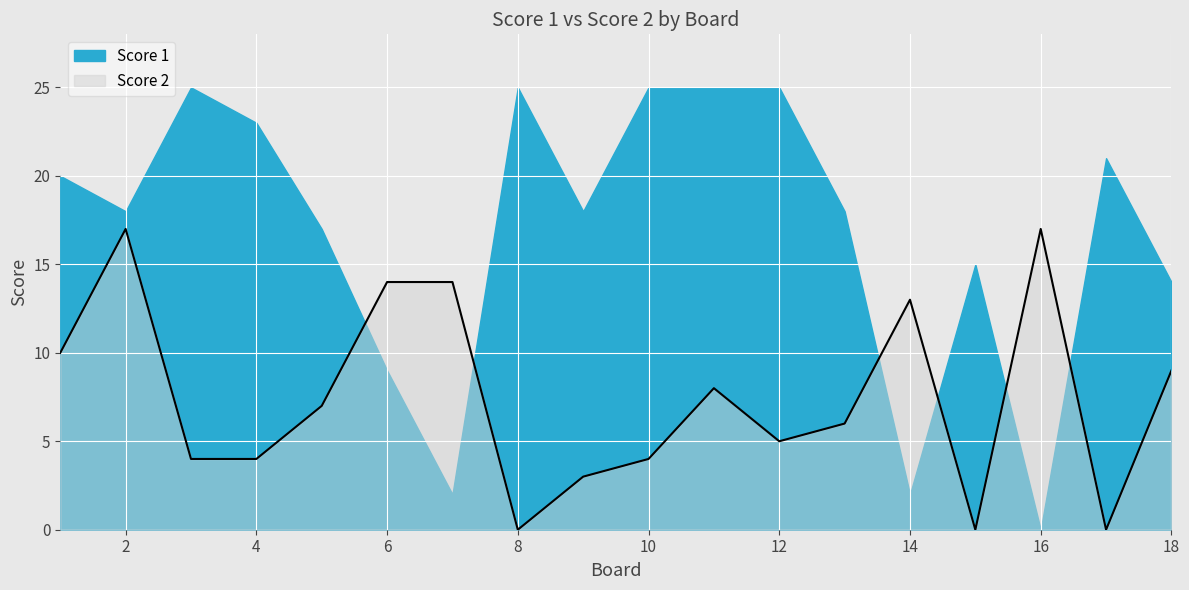

Reading left to right, what are all the values shown in this chart?

10	17	4	4	7	14	14	0	3	4	8	5	6	13	0	17	0	9